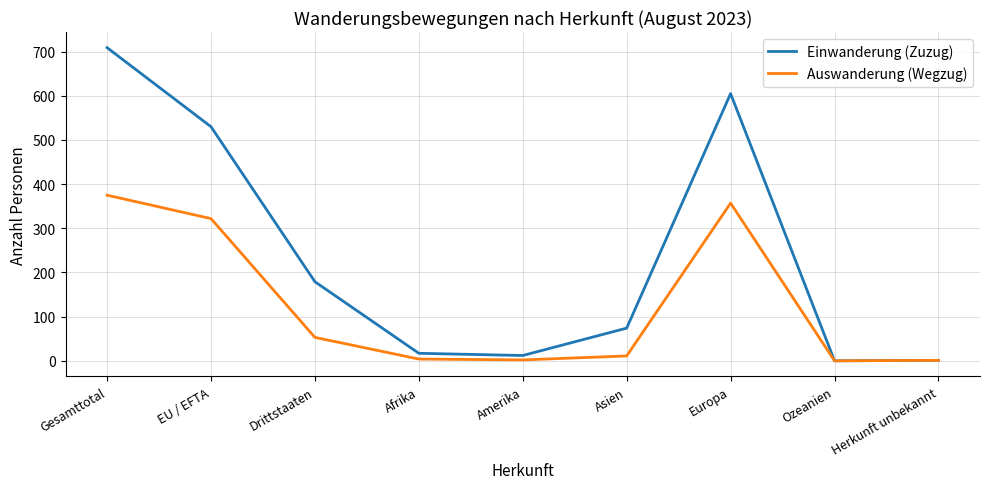

What position from the left is Asien?

6